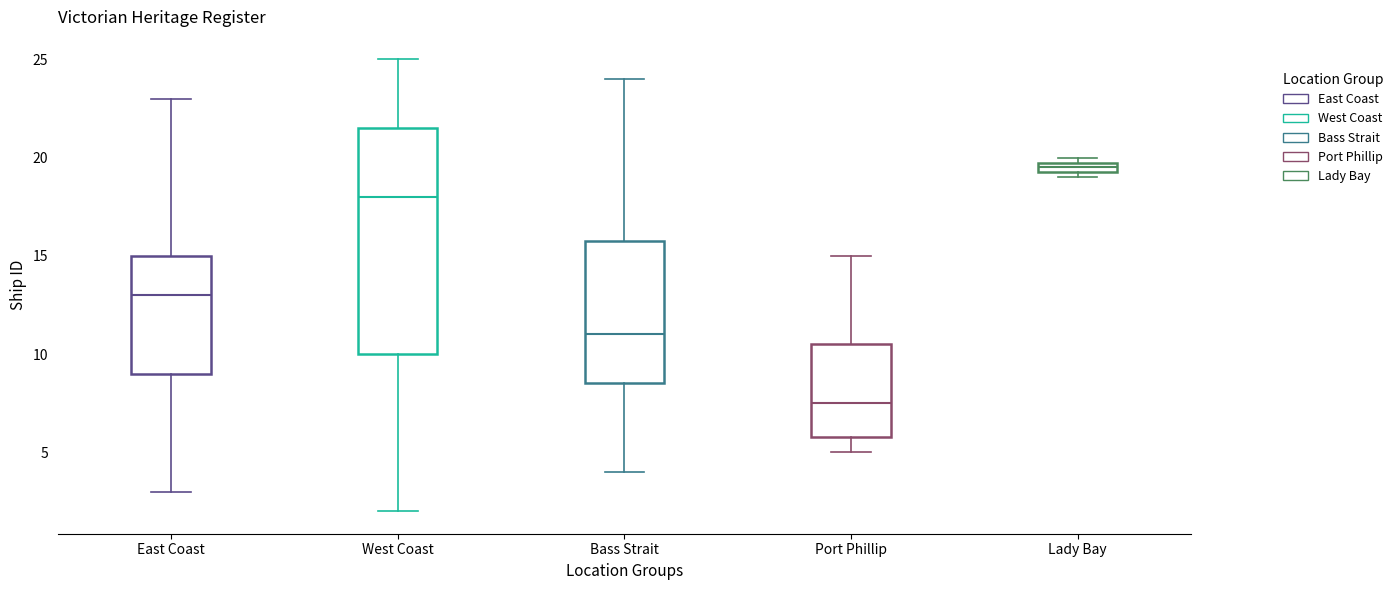

Which box is the tallest, from its lower edge to its upper edge?

West Coast